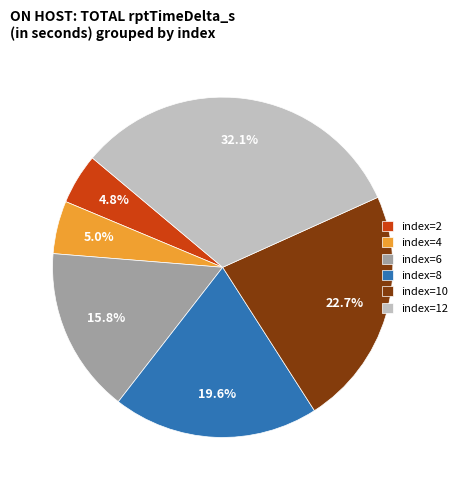

What percentage is NOT represented by index=8?

80.4%